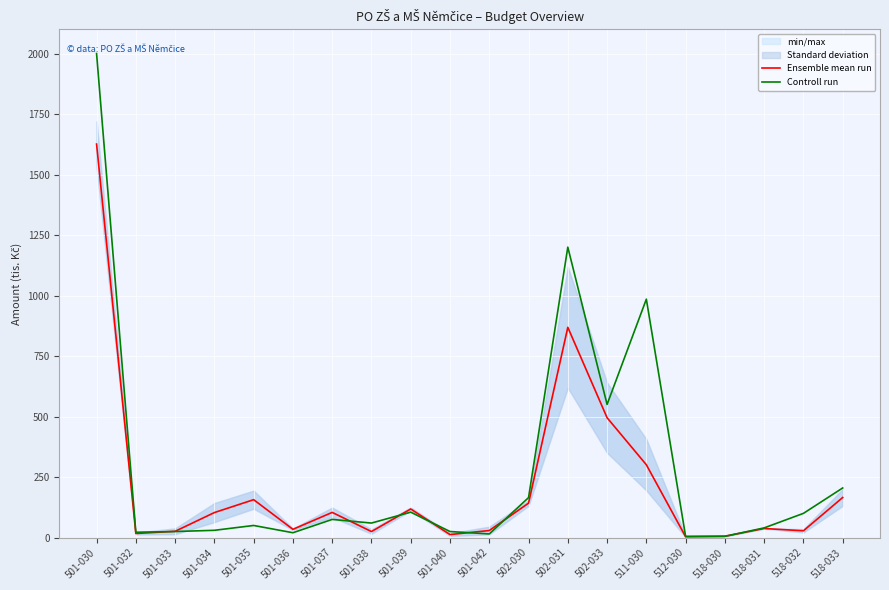

What position from the left is 518-030?

17